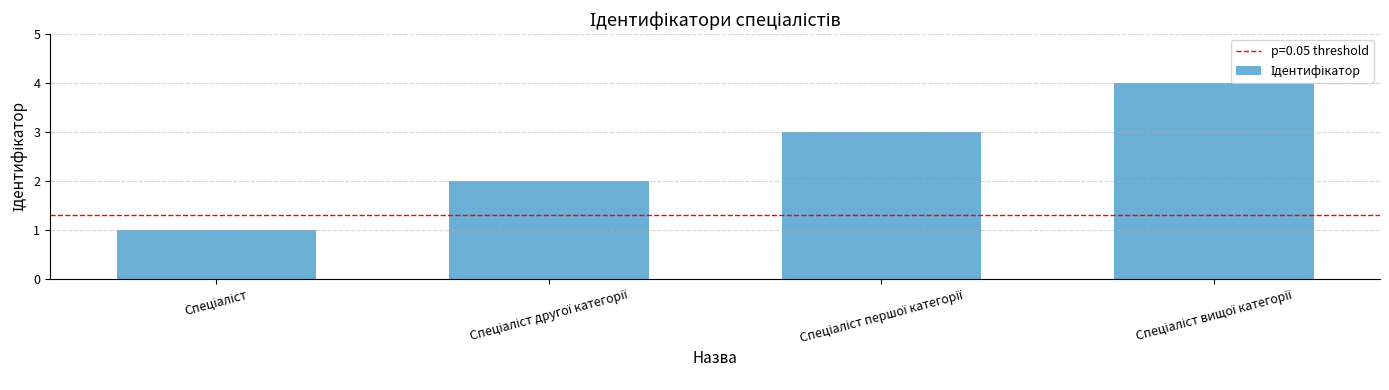

What is the sum of all values?

10